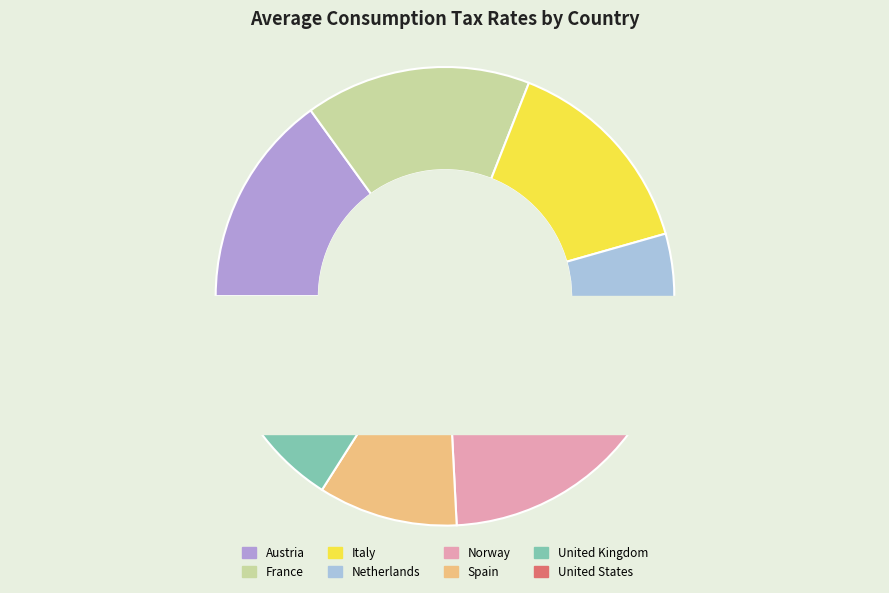

Is Italy the majority of the pie?

No